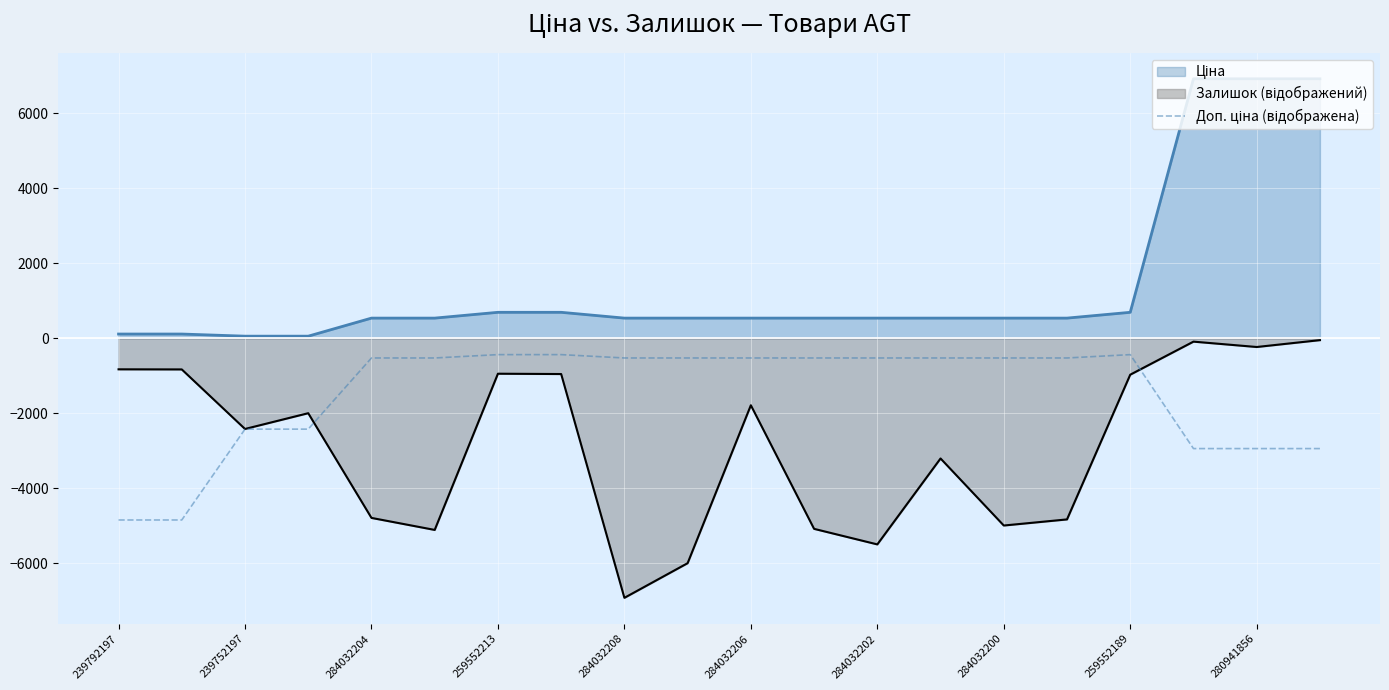

How many points are higher than both their immediate neighbors (excluding endpoints)?

1